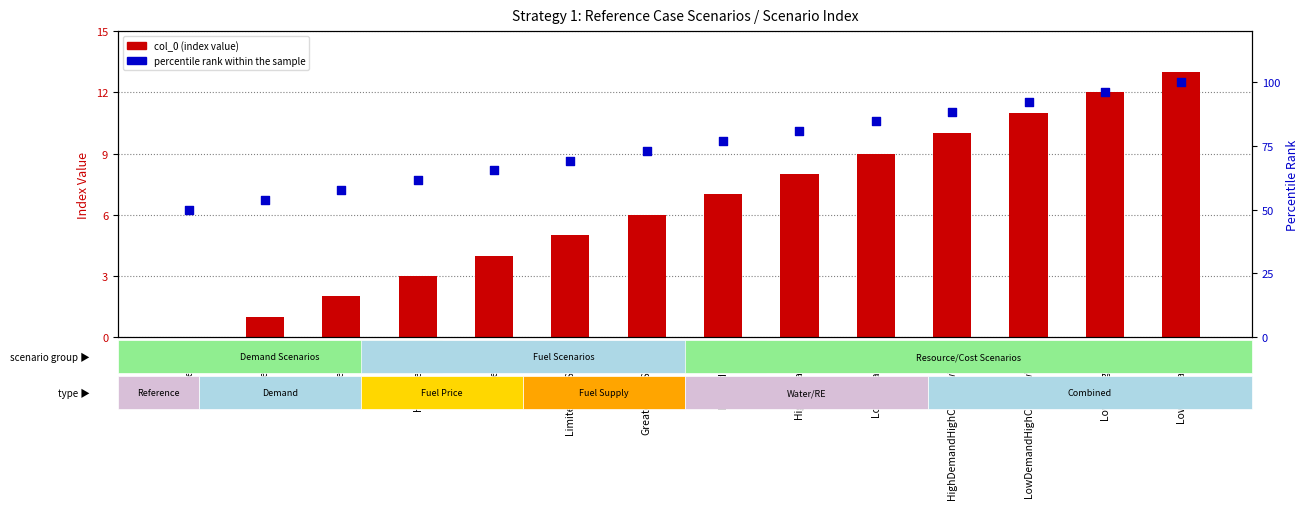

Which series reaches the minimum Y coordinate?

col_0